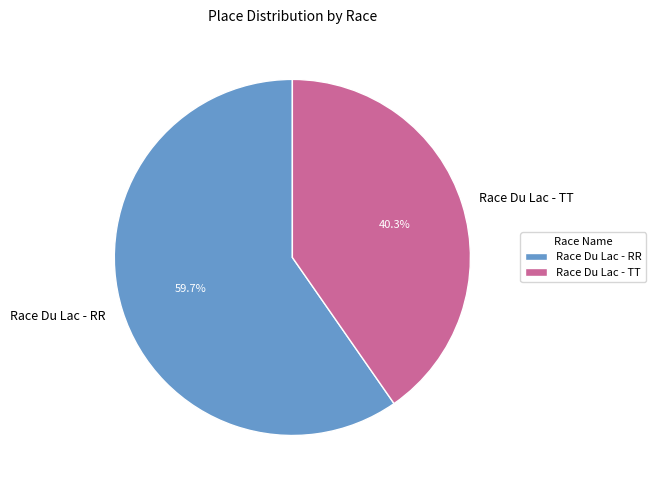

To the nearest percent, what percentage of the pie is Race Du Lac - RR?

60%